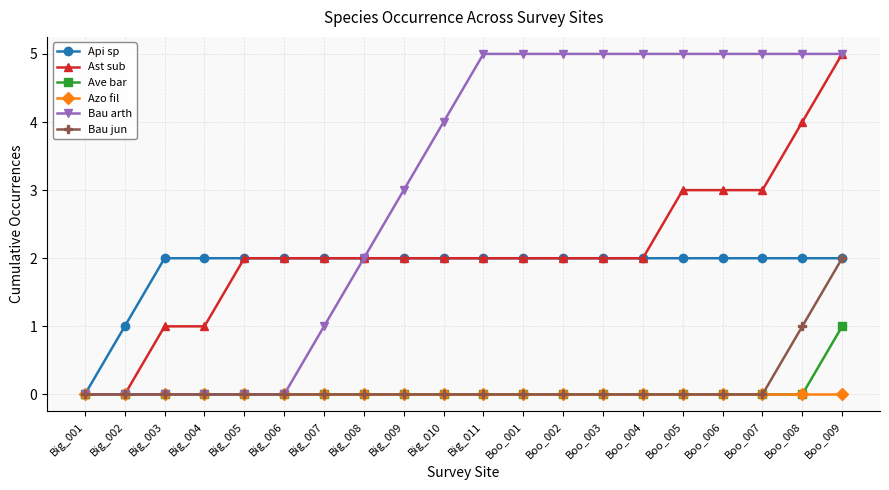

What are all the series names shown in the legend?

Api sp, Ast sub, Ave bar, Azo fil, Bau arth, Bau jun